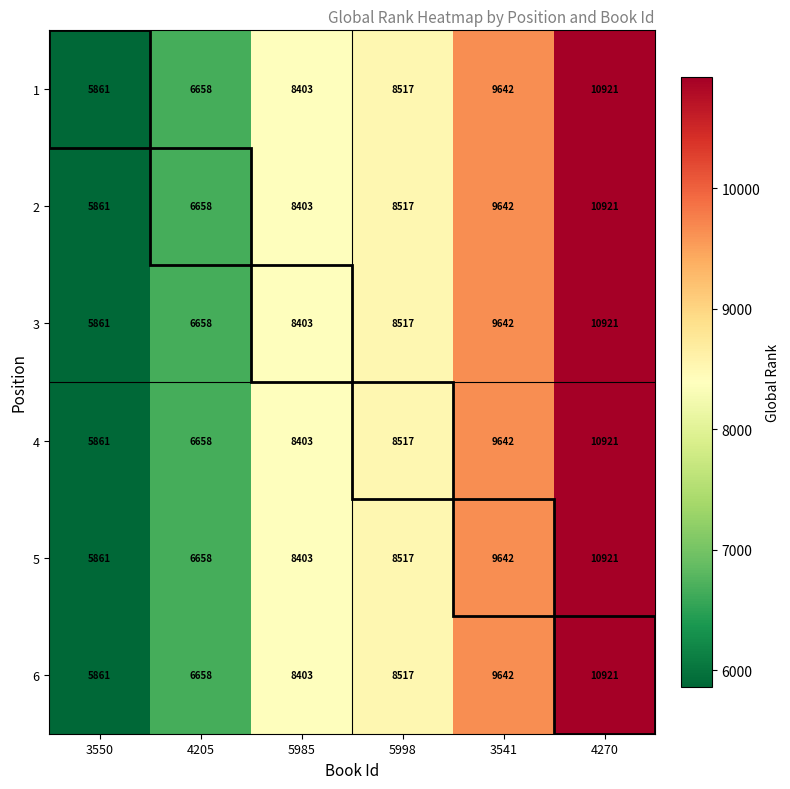

Is the value of 4 at 4205 greater than the value of 3 at 5998?

No